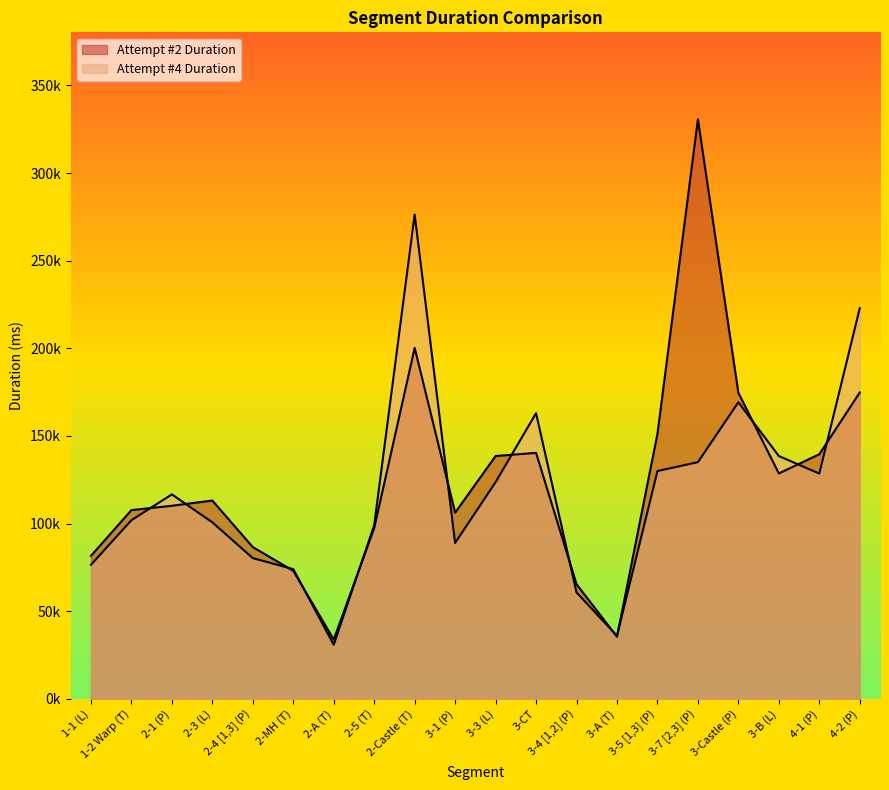

Where is Attempt #2 Duration nearest to the value 182225?

4-2 (P)